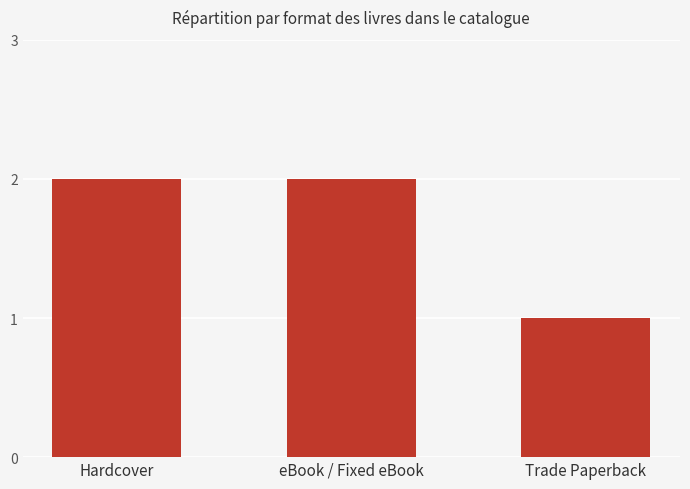

What is the value of the 3rd bar from the left?

1